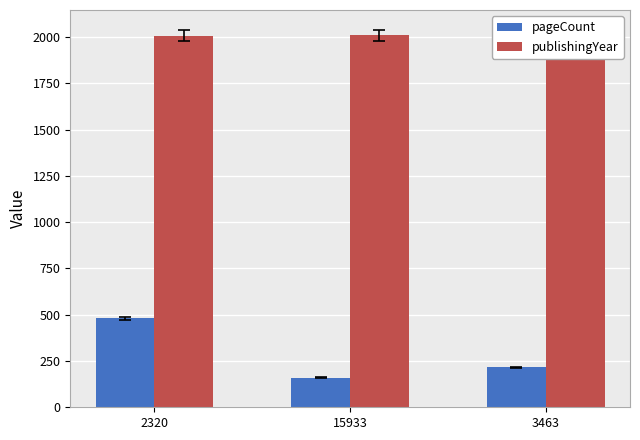

The value of publishingYear at 3463 is 2014. True or false?

True